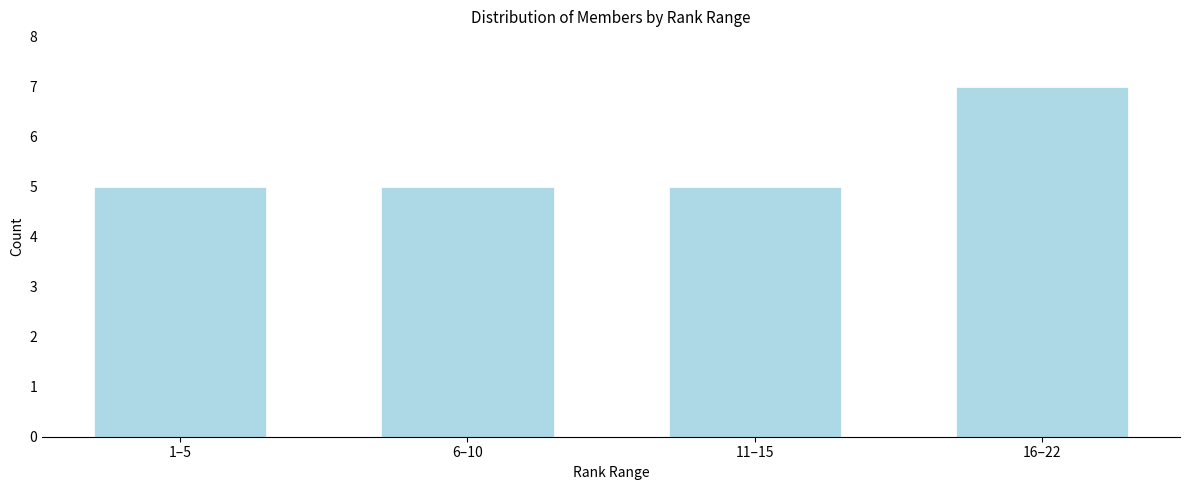

Reading right to left, what are all the values shown in this chart?

16–22=7	11–15=5	6–10=5	1–5=5